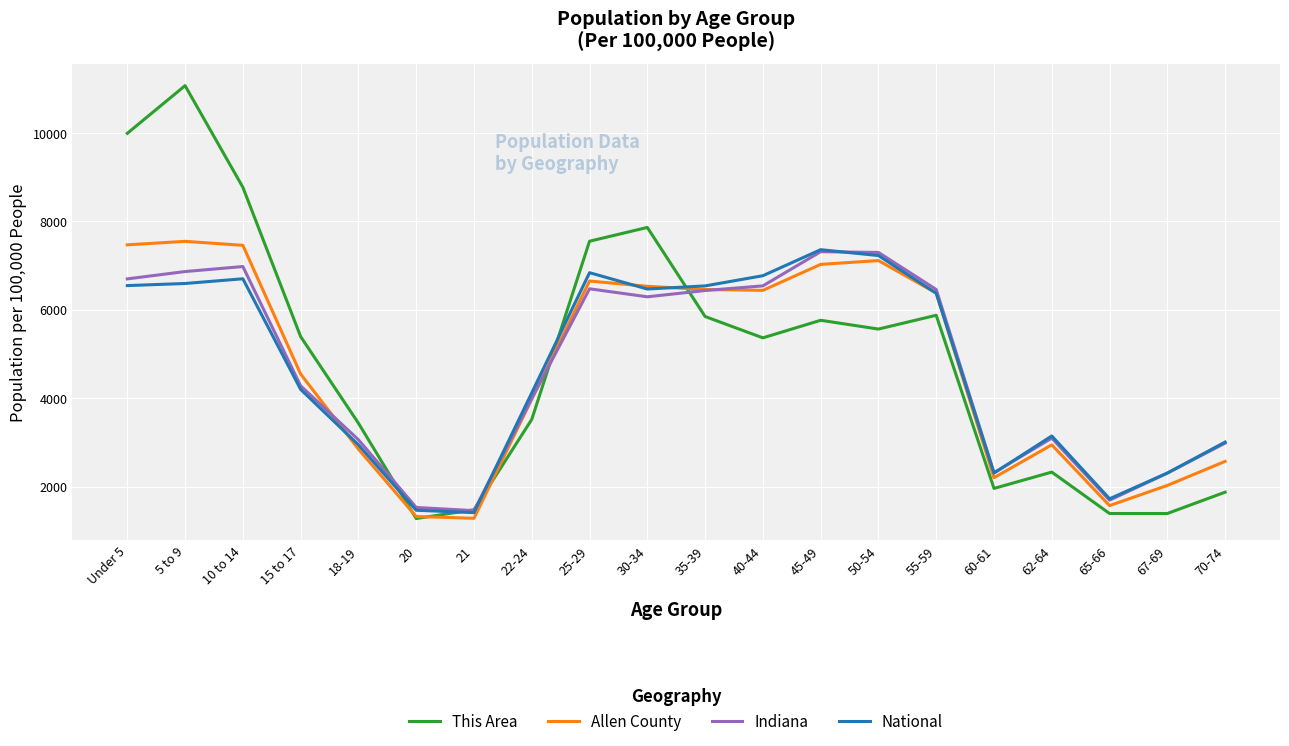

Does the chart display data point markers on the line(s)?

No